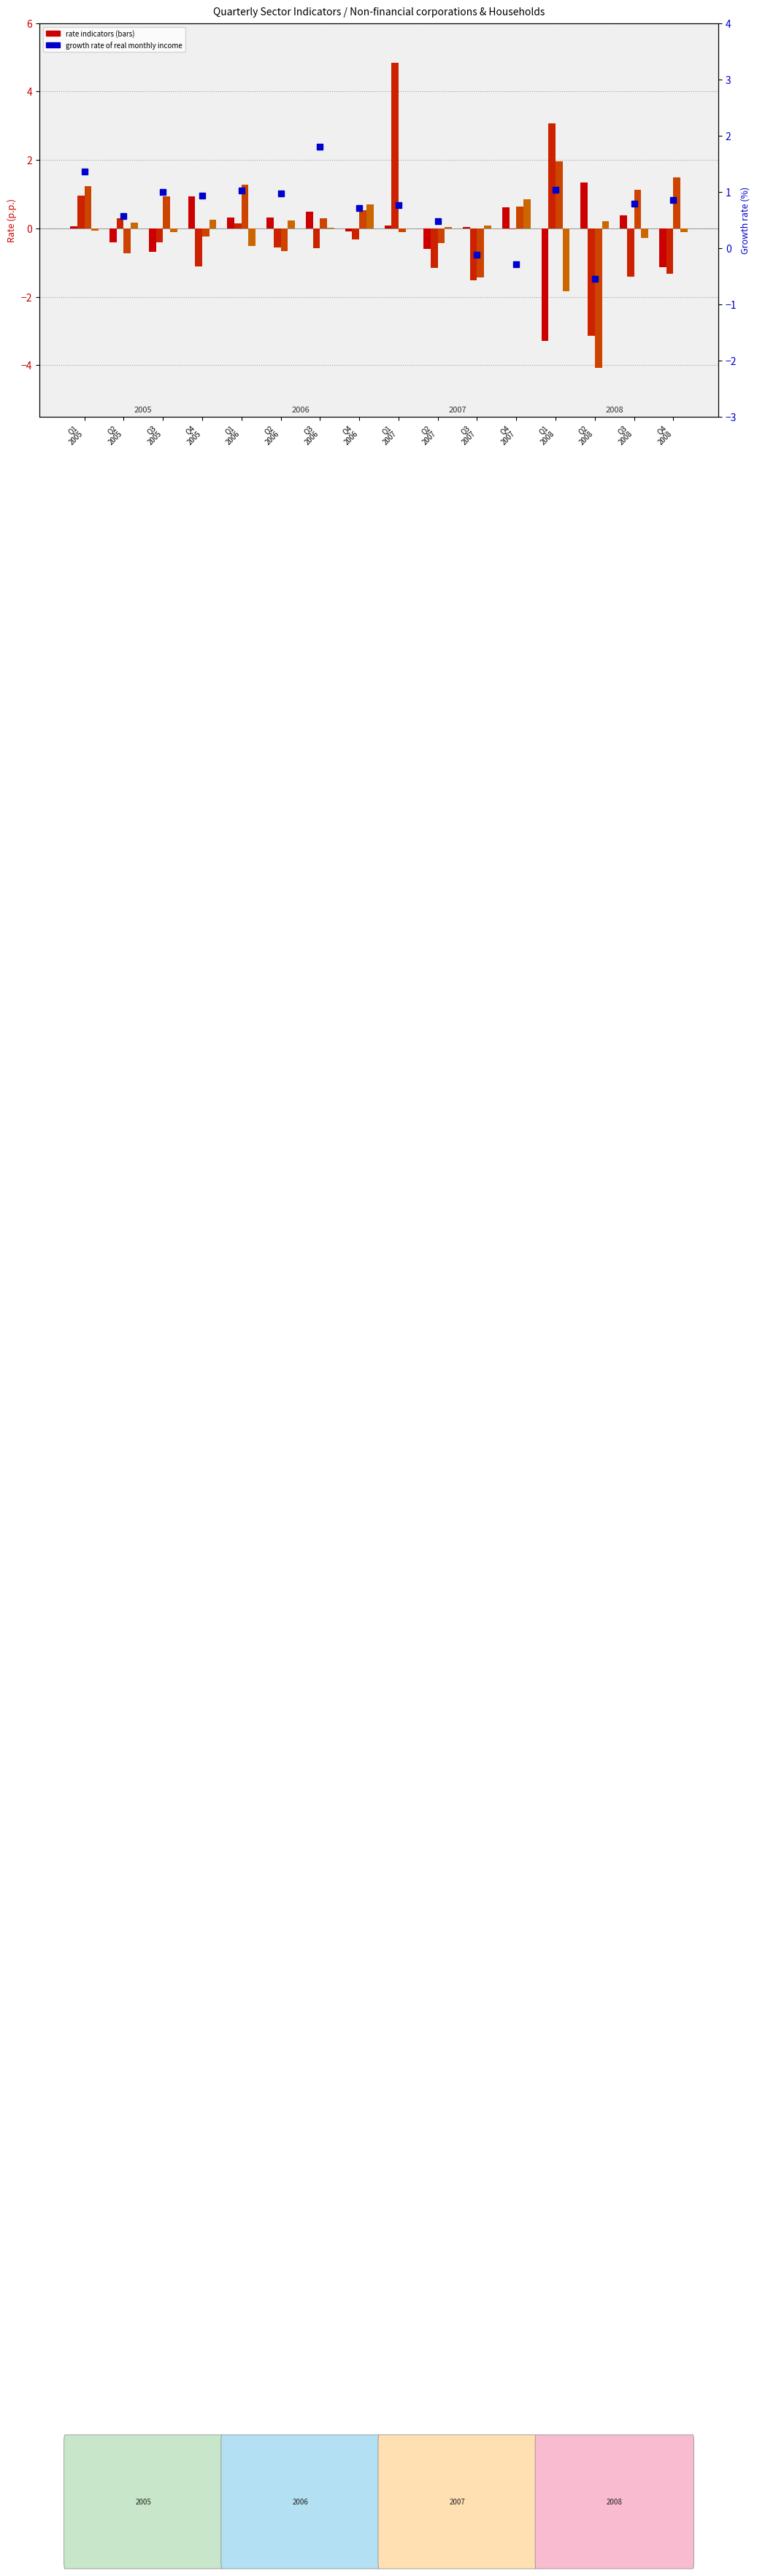

What is the difference between the highest and lowest values at Q4
2008?

2.8